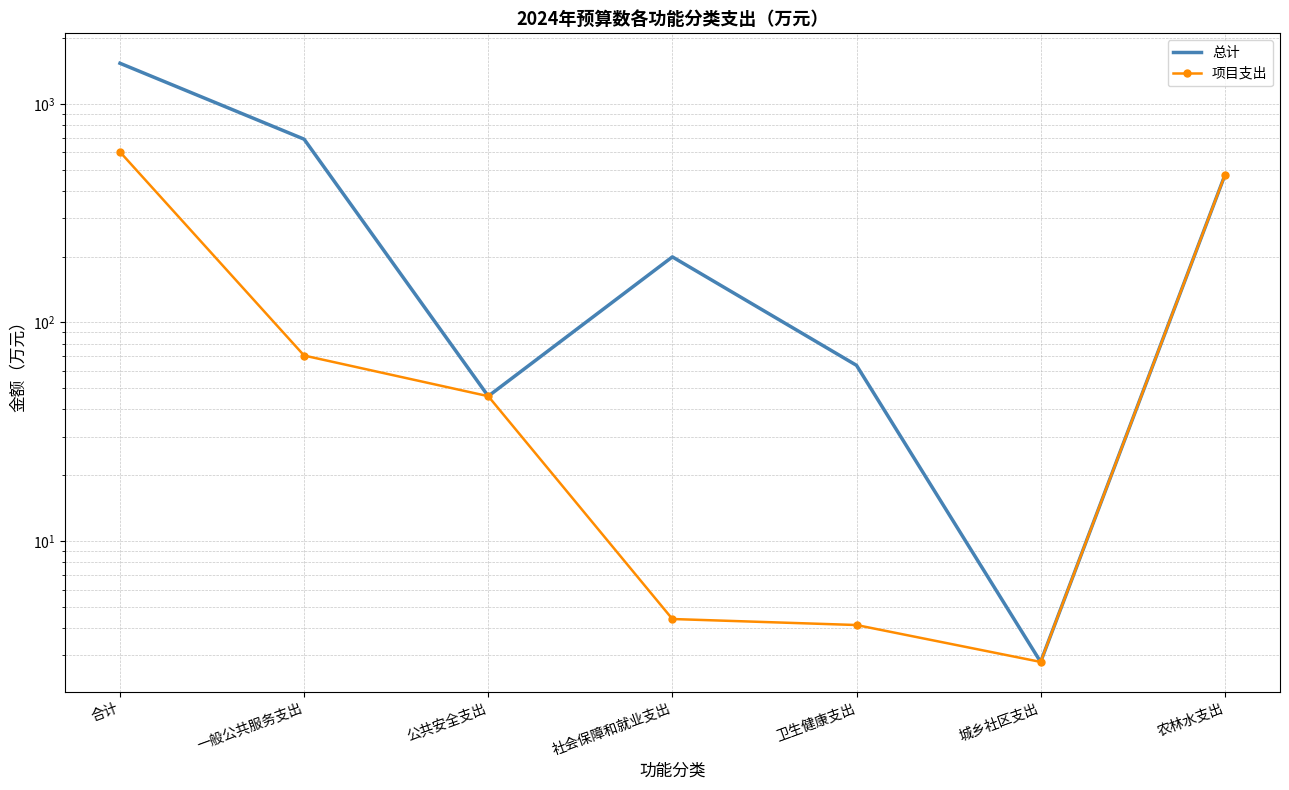

What is the difference between the second highest and minimum values in the 总计 series?

686.5